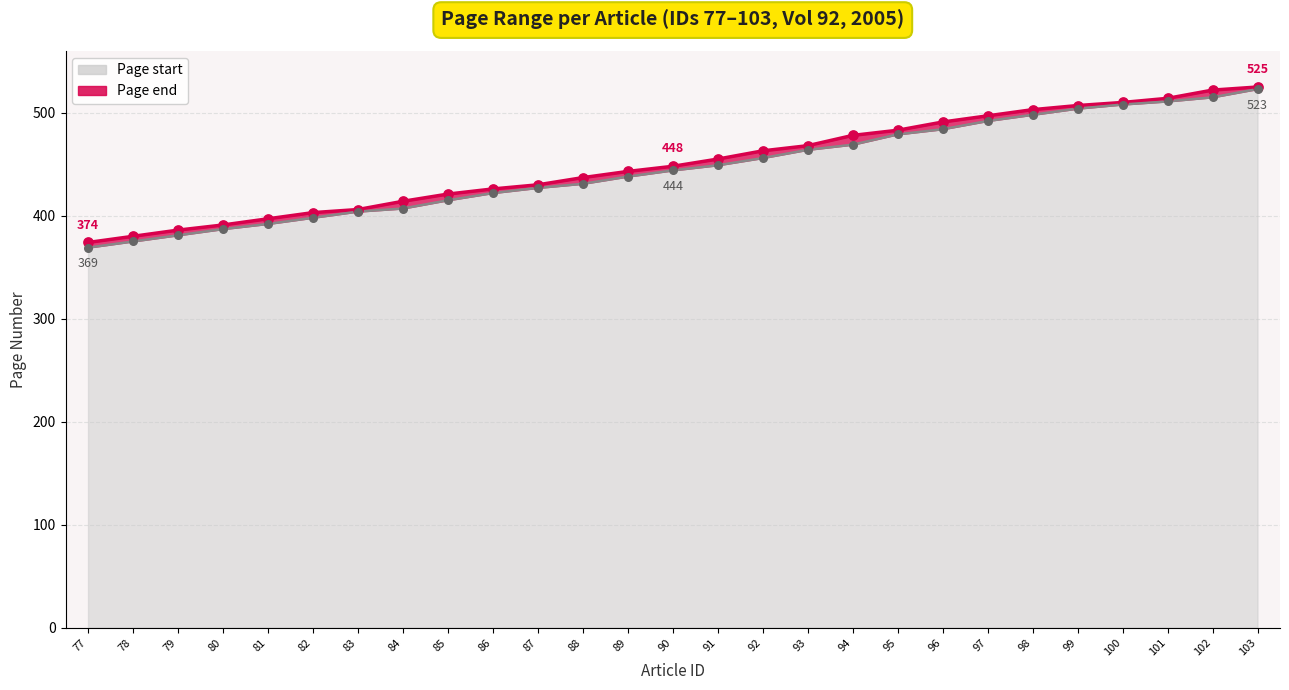

At which category is the sum across all series the highest?

103